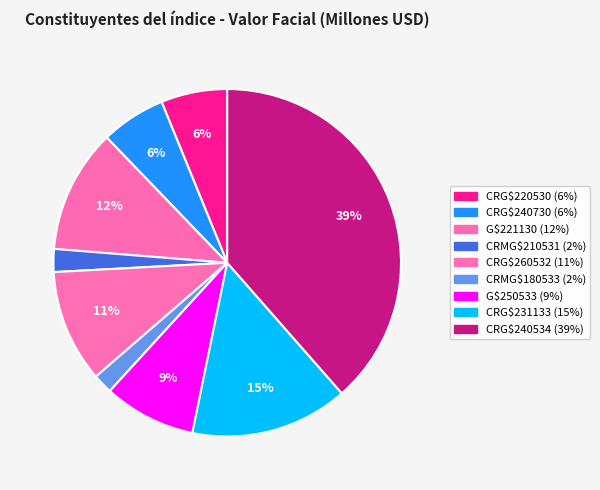

Which slice is the smallest?

CRMG$180533